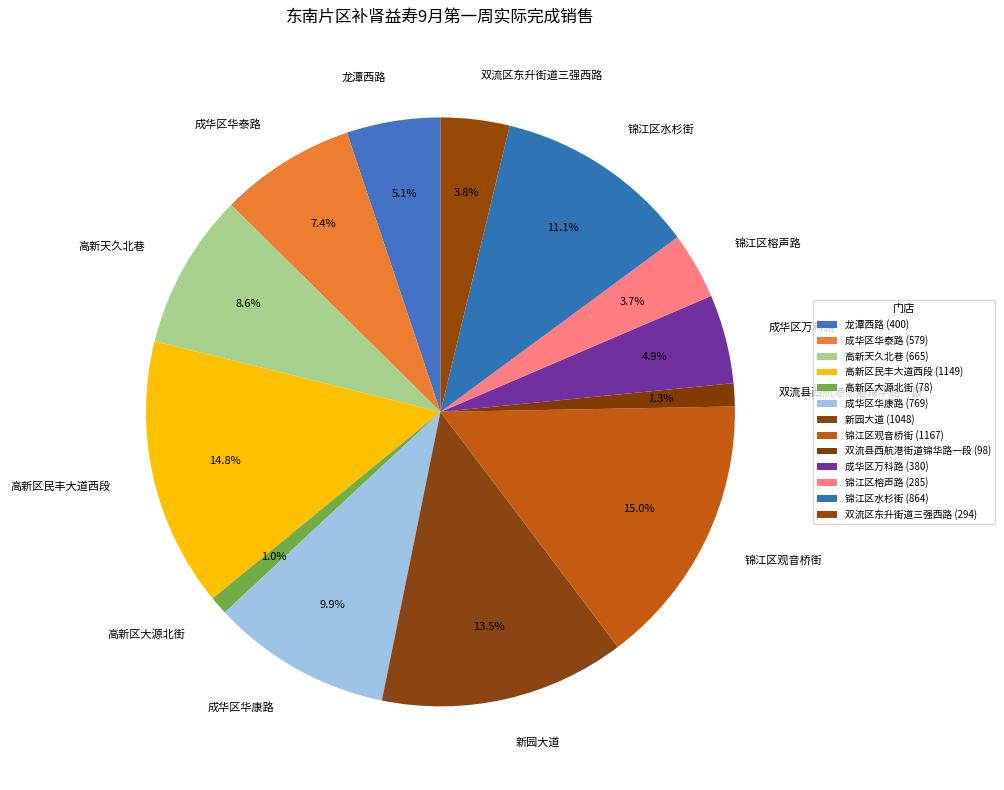

Between 锦江区观音桥街 and 龙潭西路, which is larger?

锦江区观音桥街